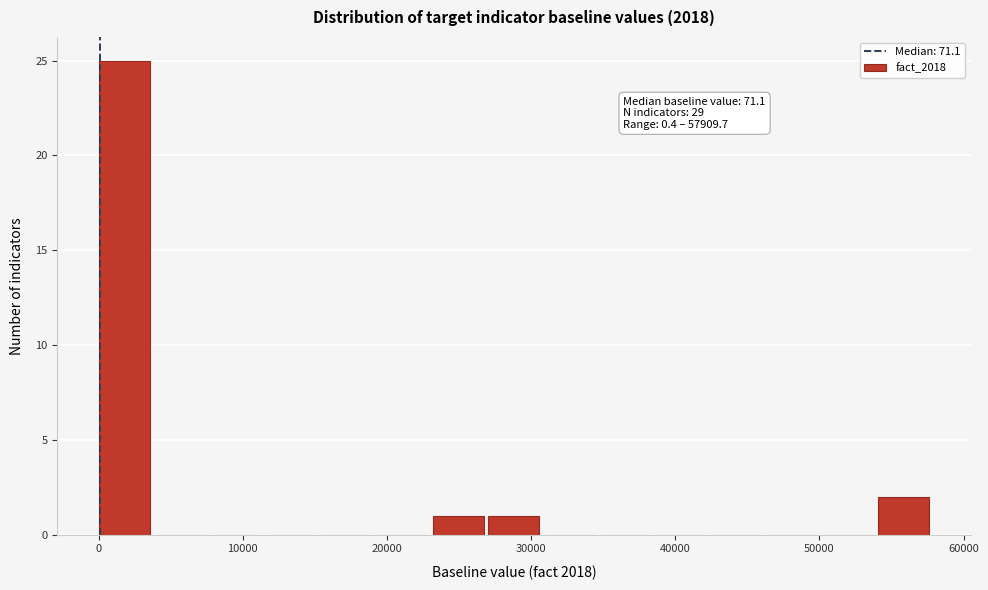

Read against the x-axis, roughly where is the centre of the tallest bar?

2000